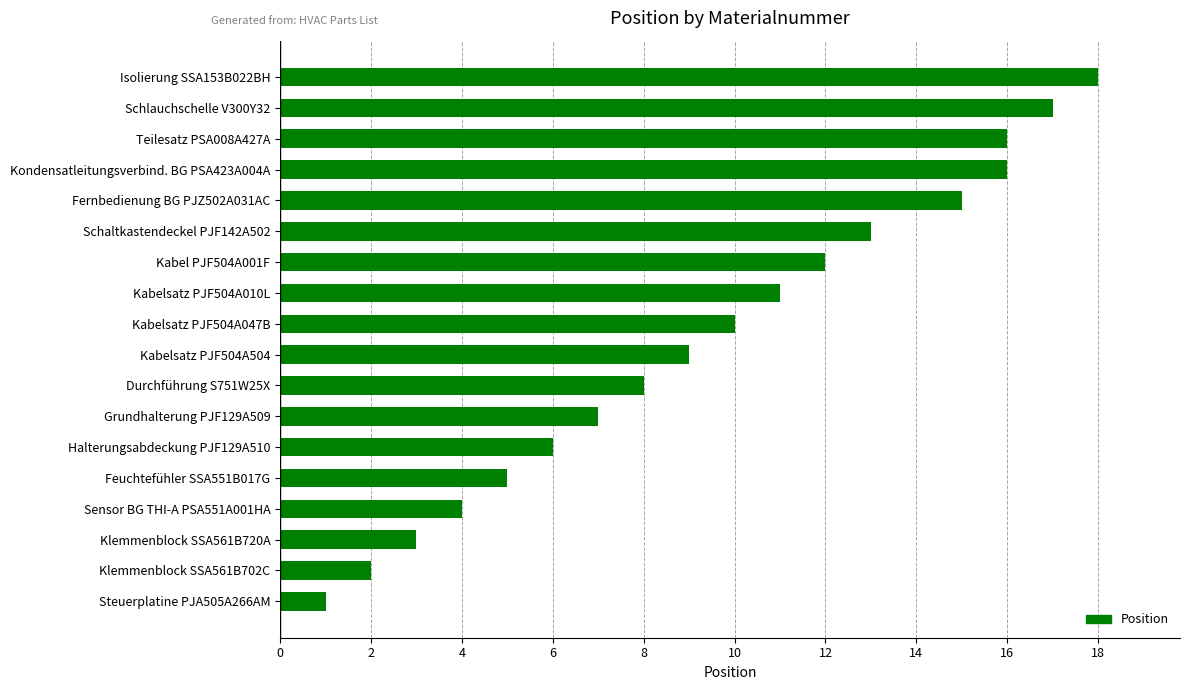

The chart shows a value of 15 at Kabelsatz PJF504A504. True or false?

False